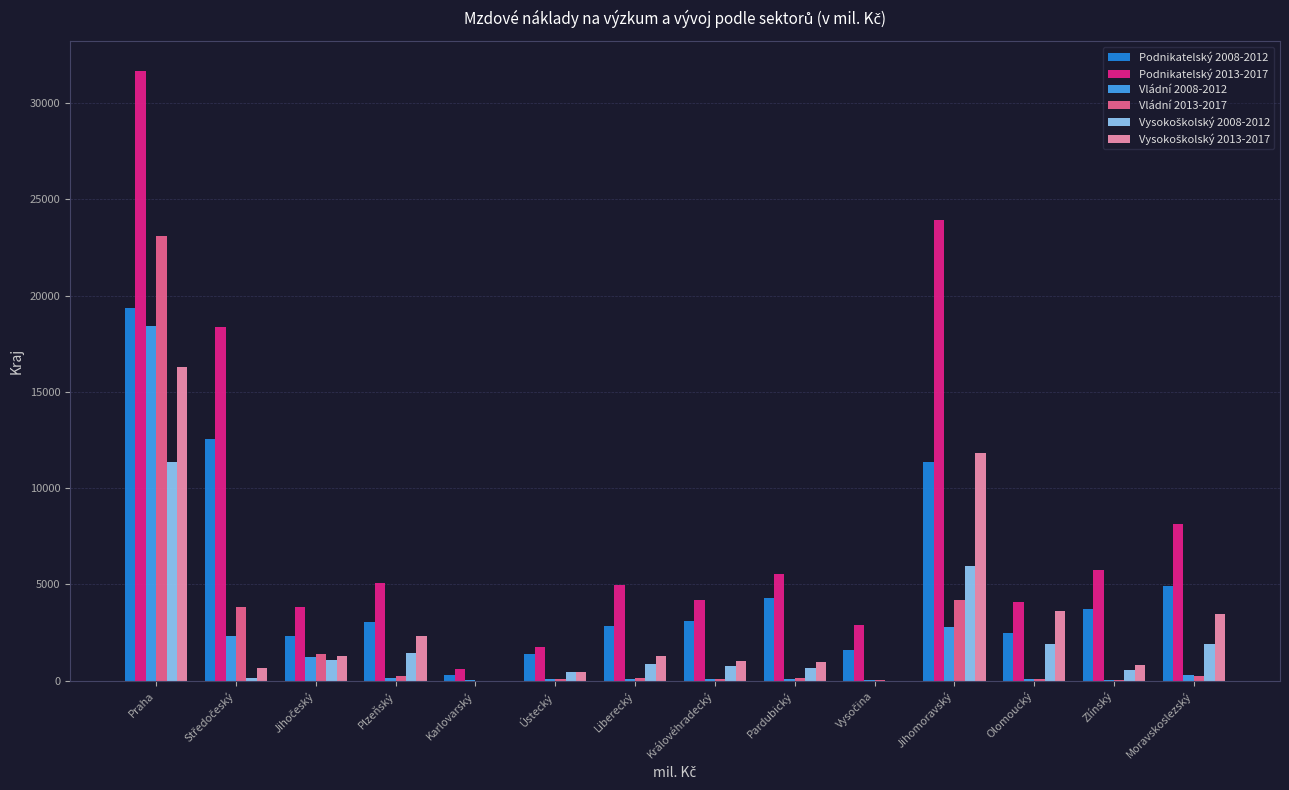

Is it true that Vládní 2008-2012 equals 18426.5 at Praha?

True